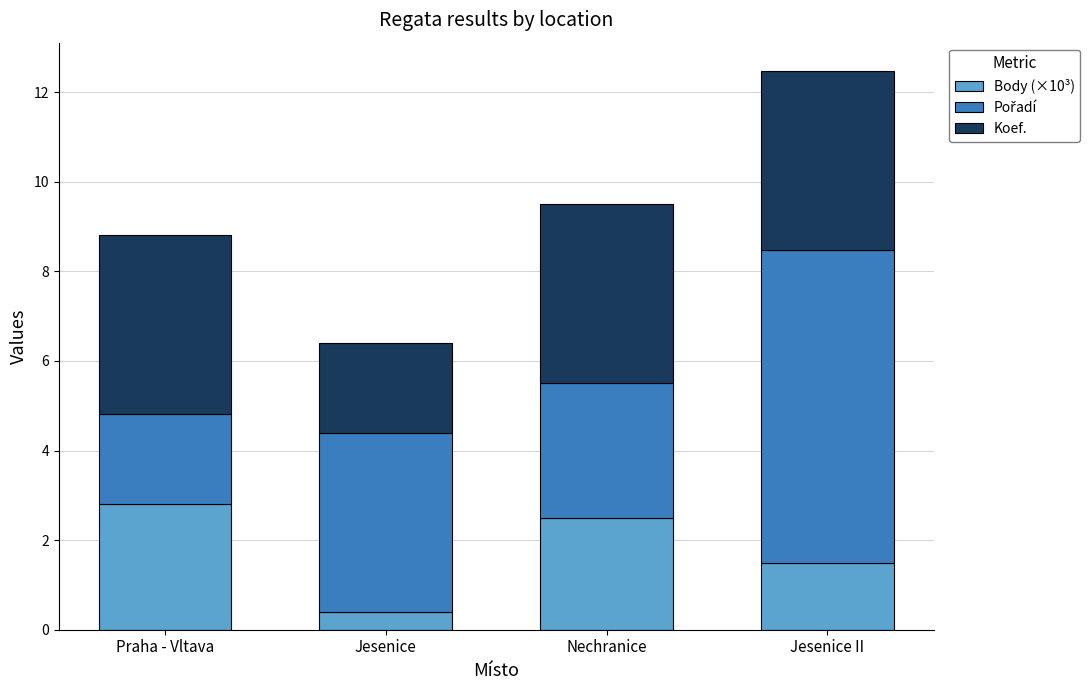

The Body (×10³) series shows 2.8 at Praha - Vltava. True or false?

True